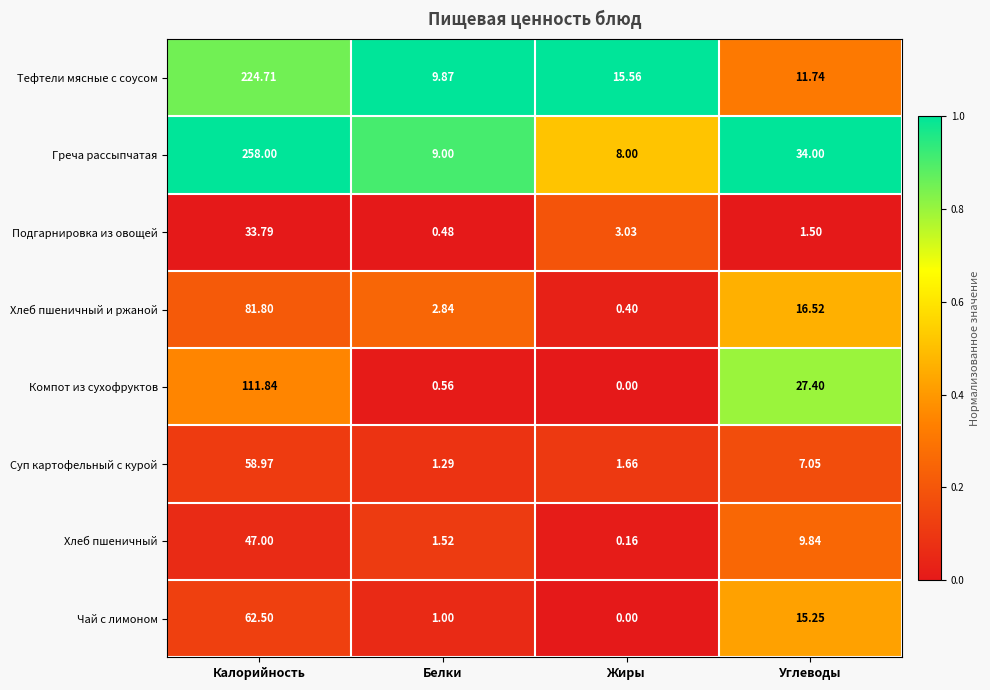

At which category does the chart reach its peak across all series?

Калорийность